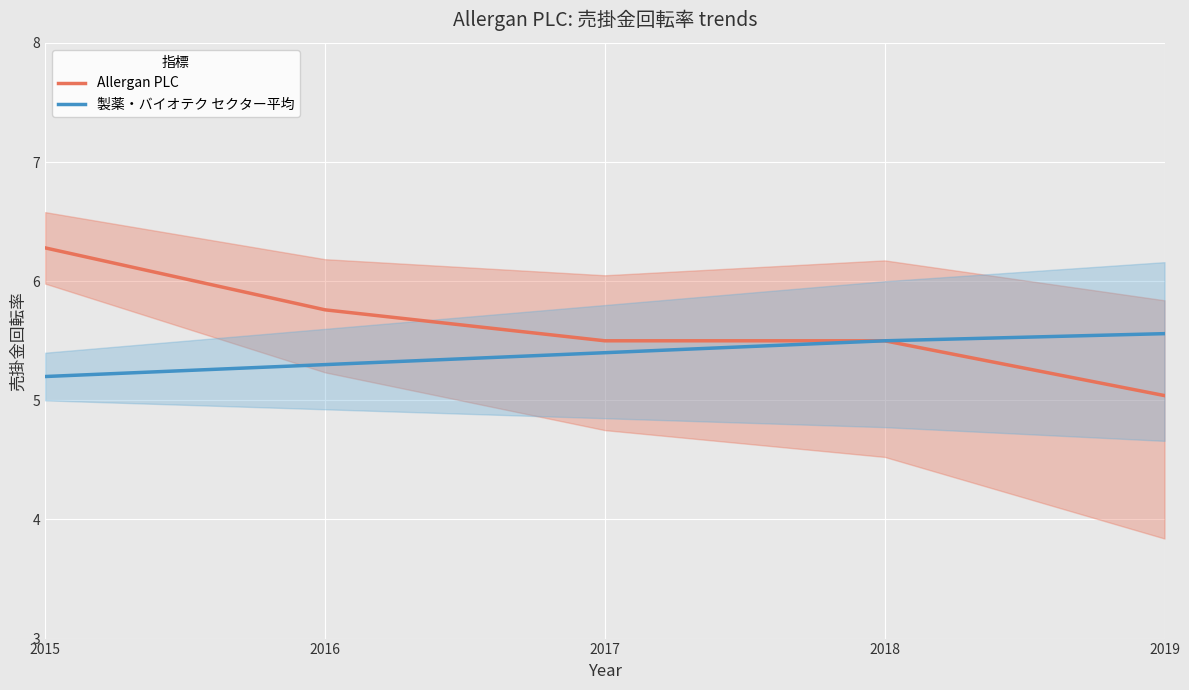

The value of 製薬・バイオテク セクター平均 at 2016 is 8.1. True or false?

False